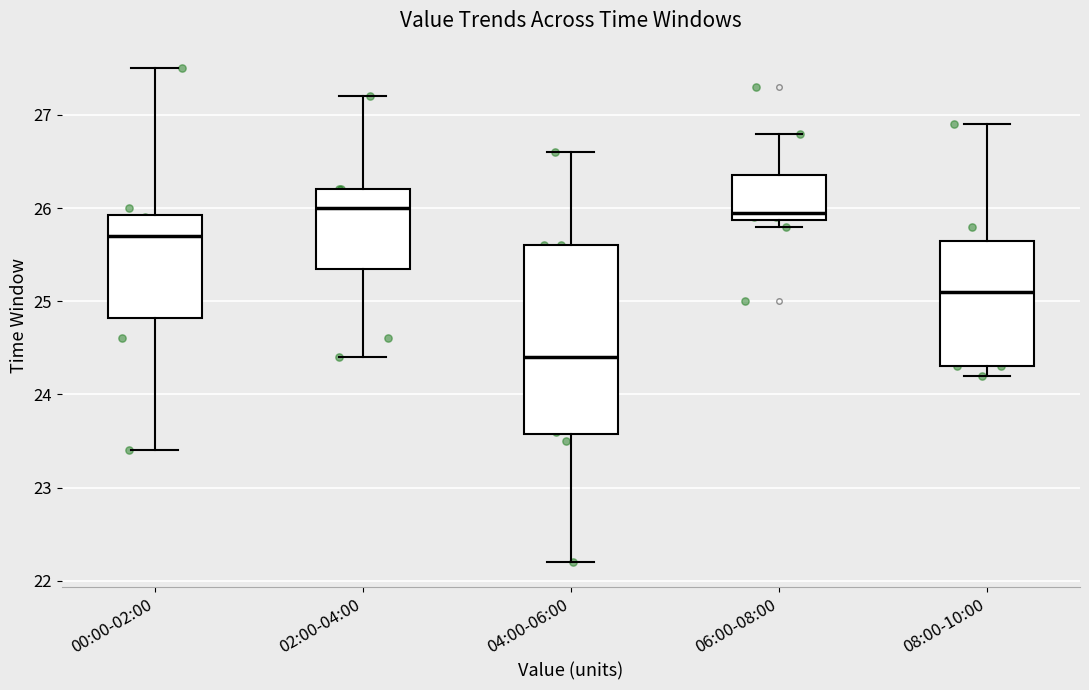

Reading left to right, read every box against the y-axis: the position of its median line, the range the box covers, and the ends of its whiskers. The values are not printed on the chart, so give them approximately, as read against the axis.

00:00-02:00: median 25.7, box 24.8 to 25.9, whiskers 23.4 to 27.5
02:00-04:00: median 26.0, box 25.4 to 26.2, whiskers 24.4 to 27.2
04:00-06:00: median 24.4, box 23.6 to 25.6, whiskers 22.2 to 26.6
06:00-08:00: median 26.0, box 25.9 to 26.4, whiskers 25.8 to 26.8
08:00-10:00: median 25.1, box 24.3 to 25.7, whiskers 24.2 to 26.9